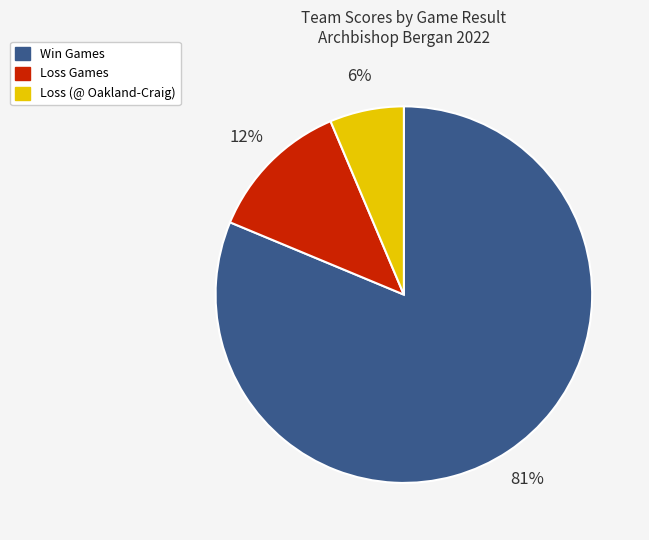

What is the smallest slice in the pie chart?

Loss (@ Oakland-Craig)